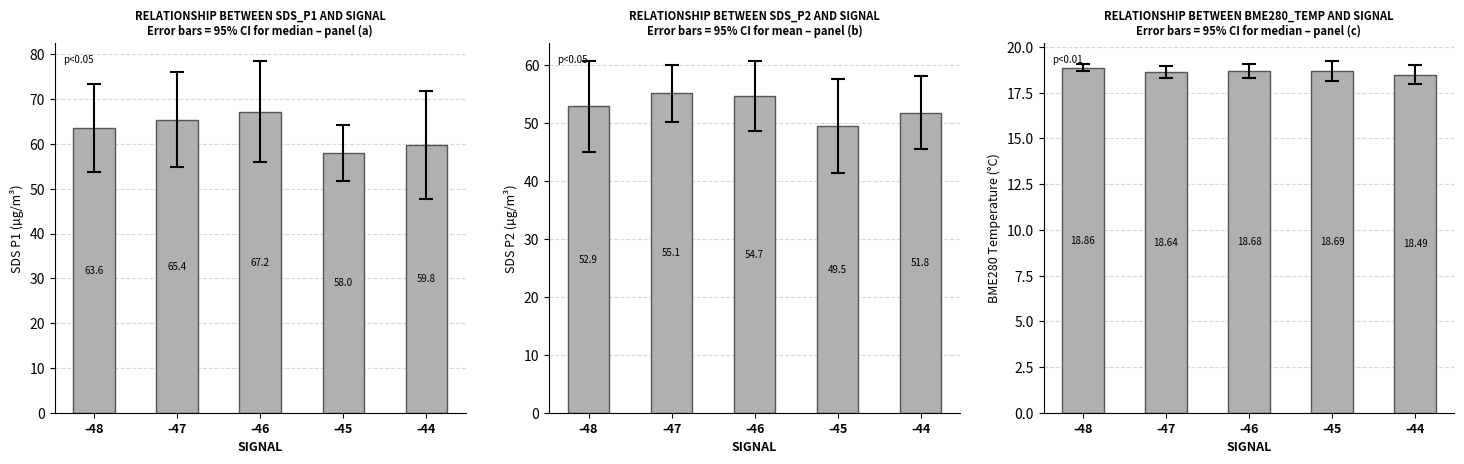

What is the approximate value of SDS_P1 at -46?

67.2